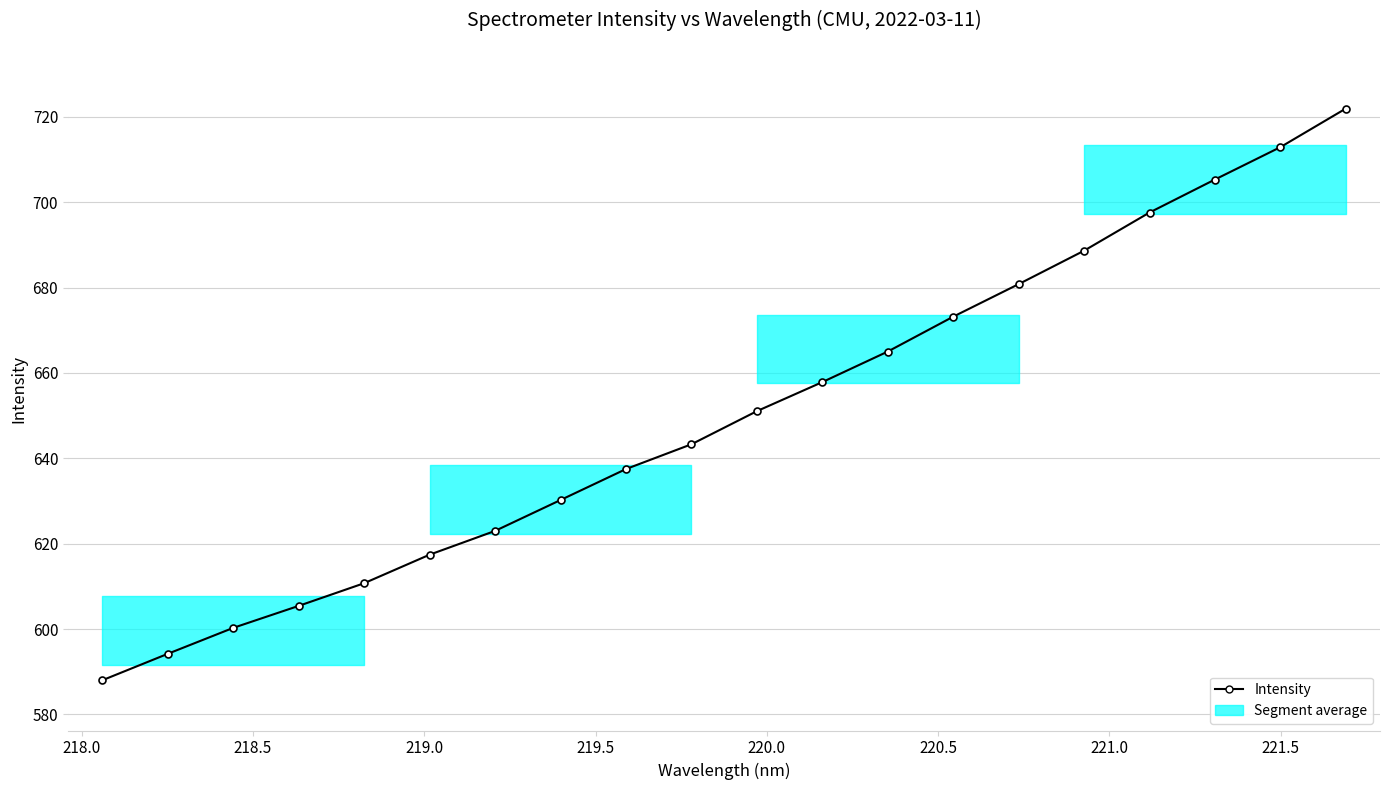

True or false: the data has more than 1 interior local peaks.

False